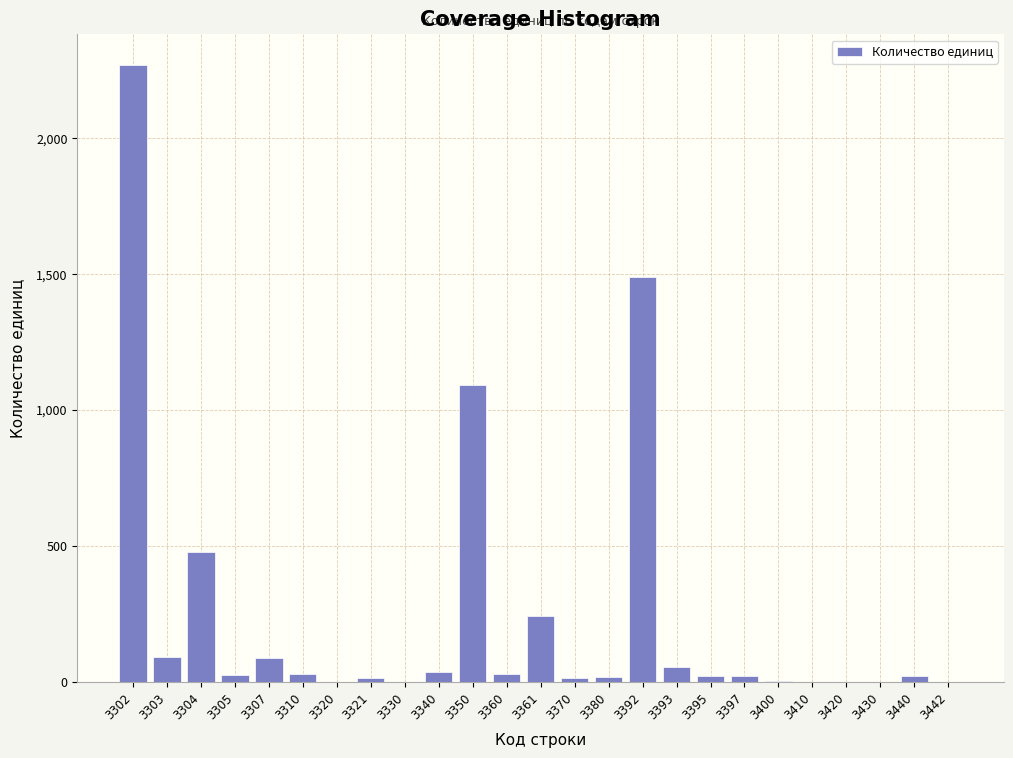

At which label is the value closest to 1134?

3350